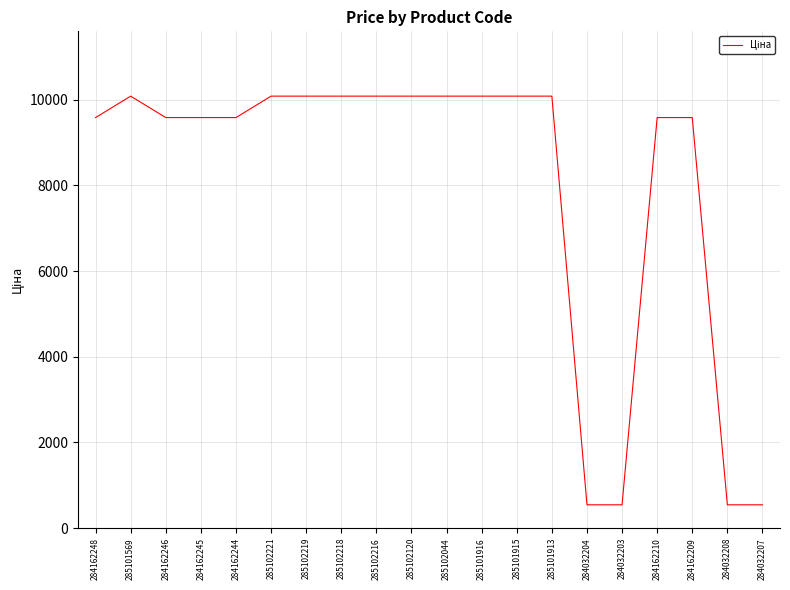

What is the difference between the maximum and second lowest values?

9540.8